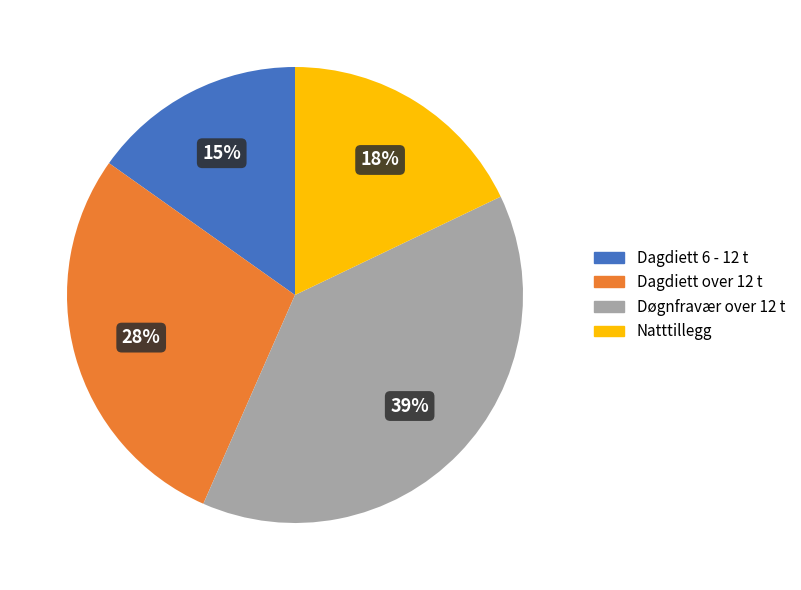

Rank the categories by value from lowest to highest.

Dagdiett 6 - 12 t, Natttillegg, Dagdiett over 12 t, Døgnfravær over 12 t